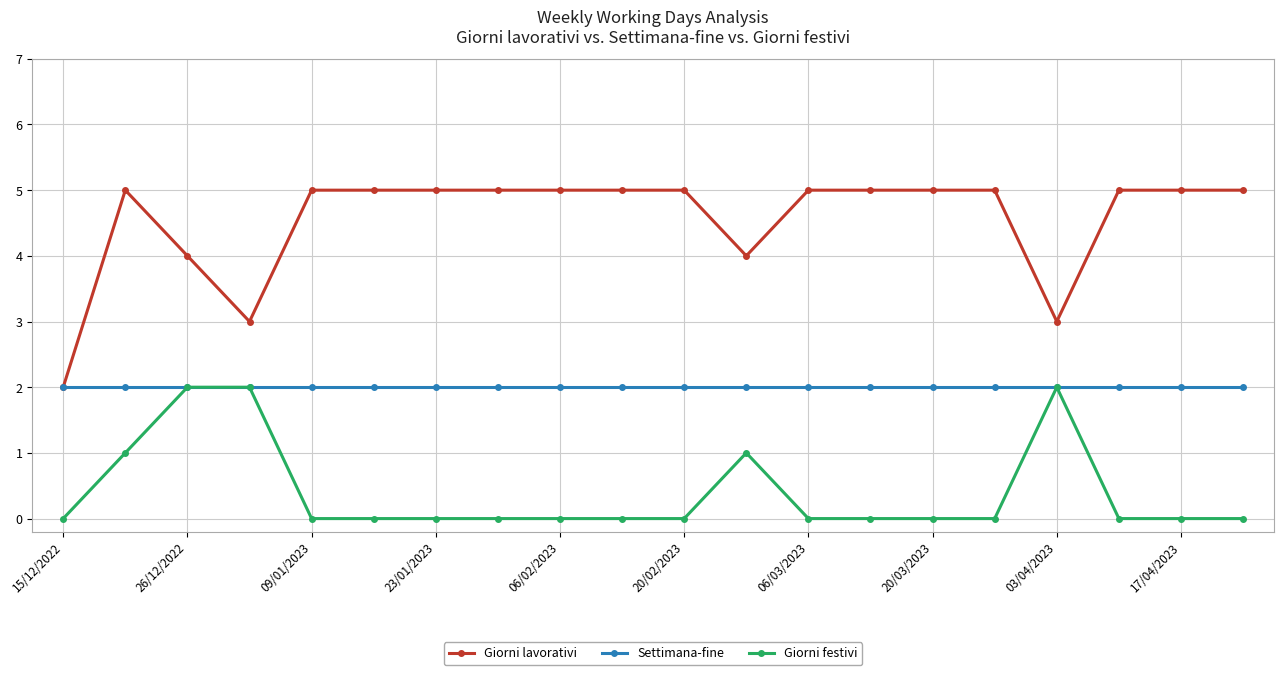

True or false: Giorni lavorativi and Giorni festivi cross at least once.

False